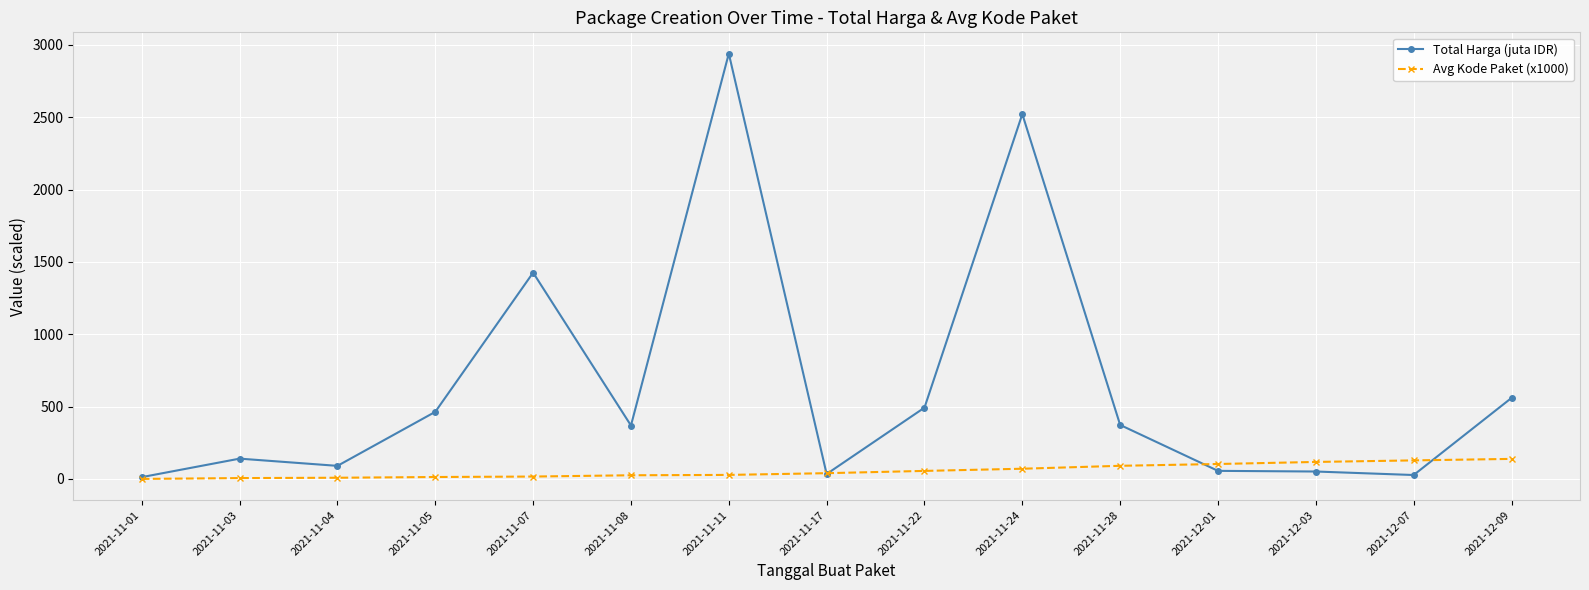

Where does the Total Harga (juta IDR) series first go above 369?

2021-11-05